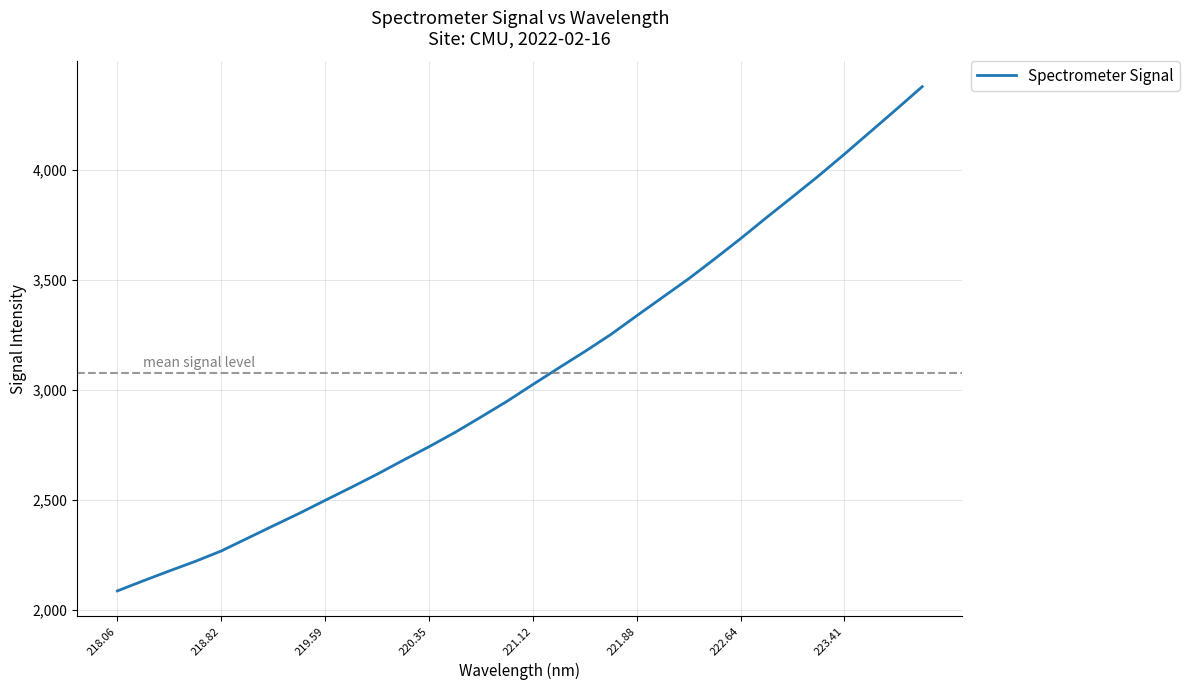

What is the difference between the maximum and minimum values?

2292.2